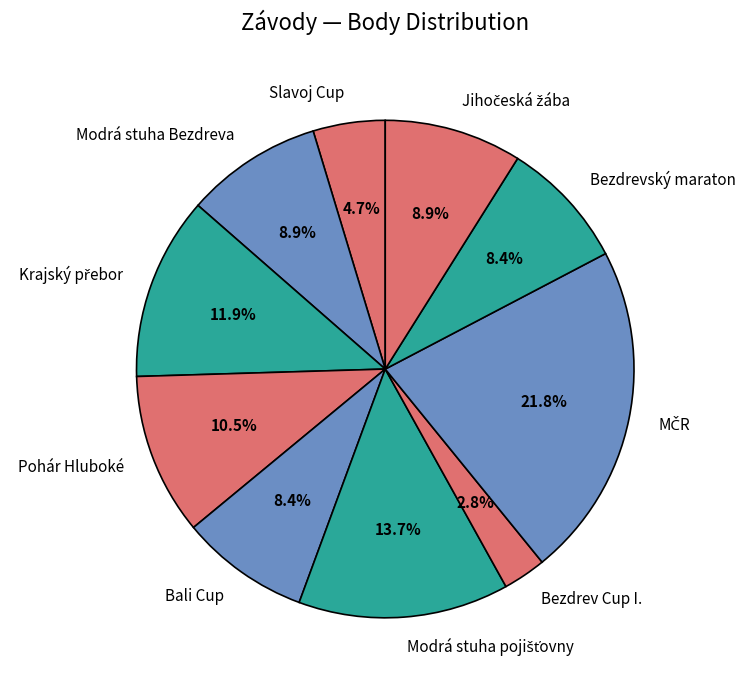

To the nearest percent, what is the difference between the largest and smallest slice percentages?

19%